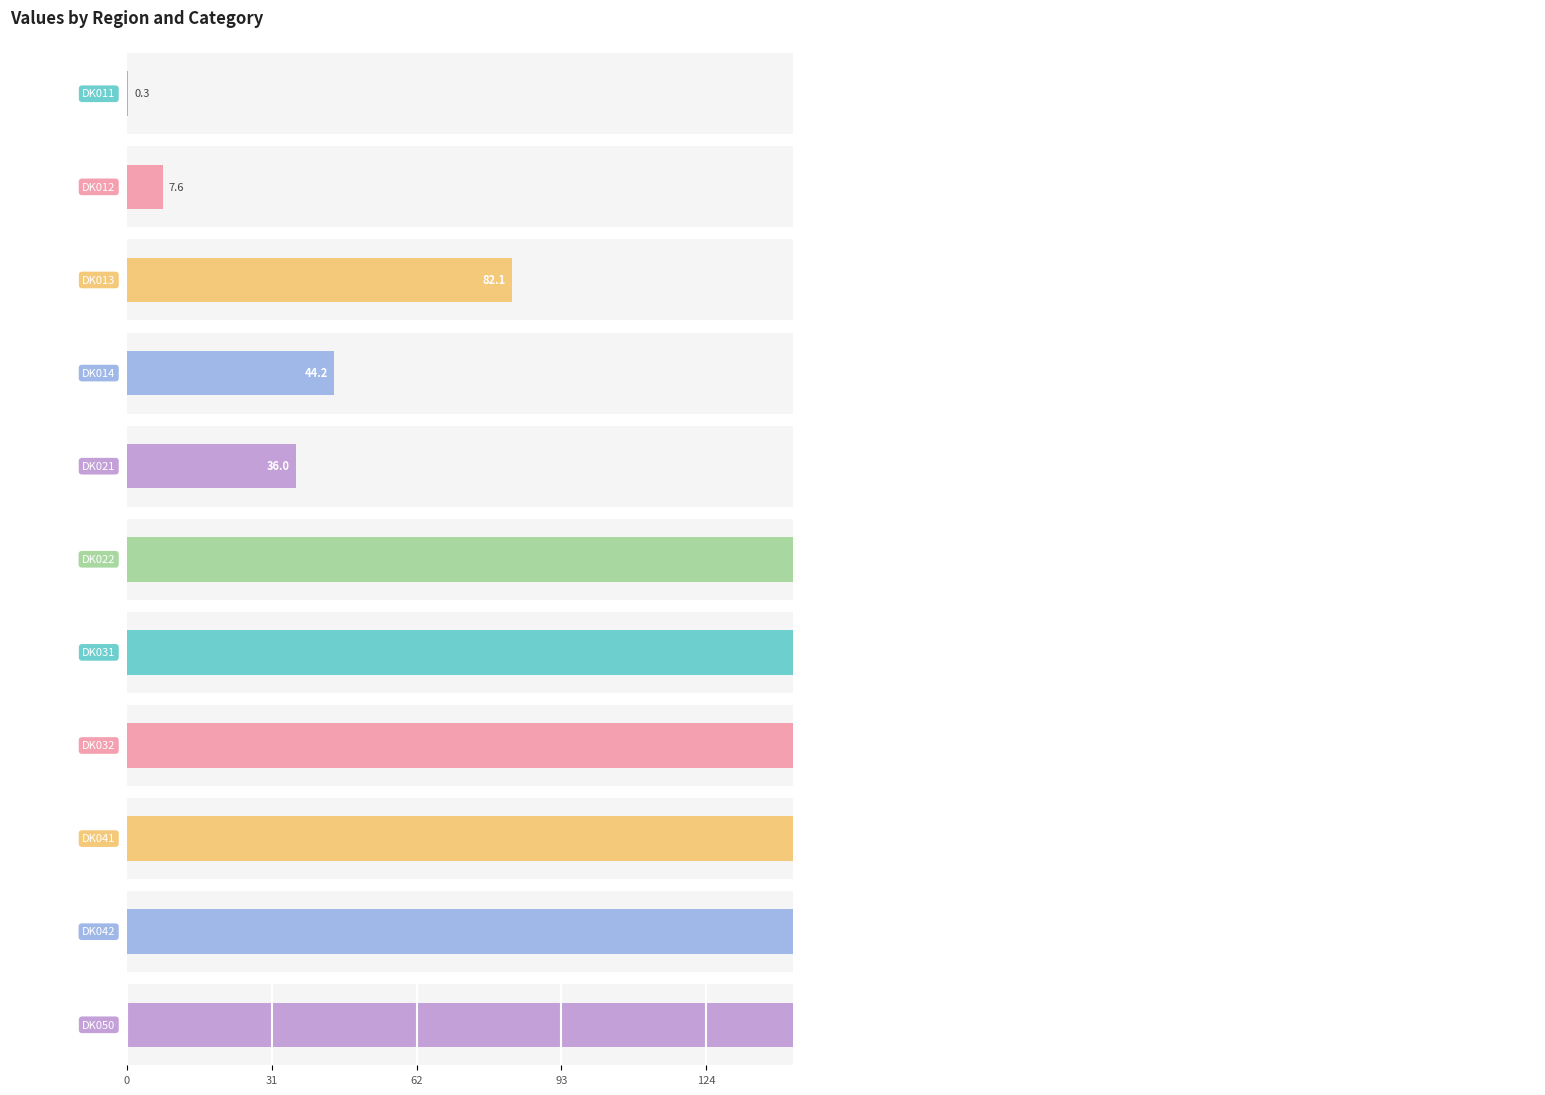

The 1113 series shows 57.6 at DK031. True or false?

False